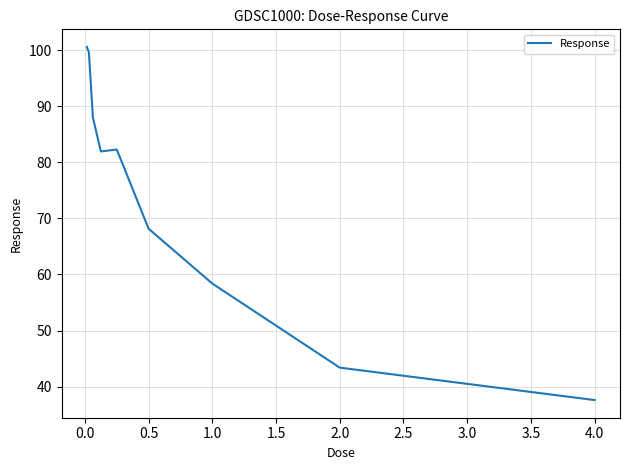

What is the difference between the maximum and minimum values?

63.0